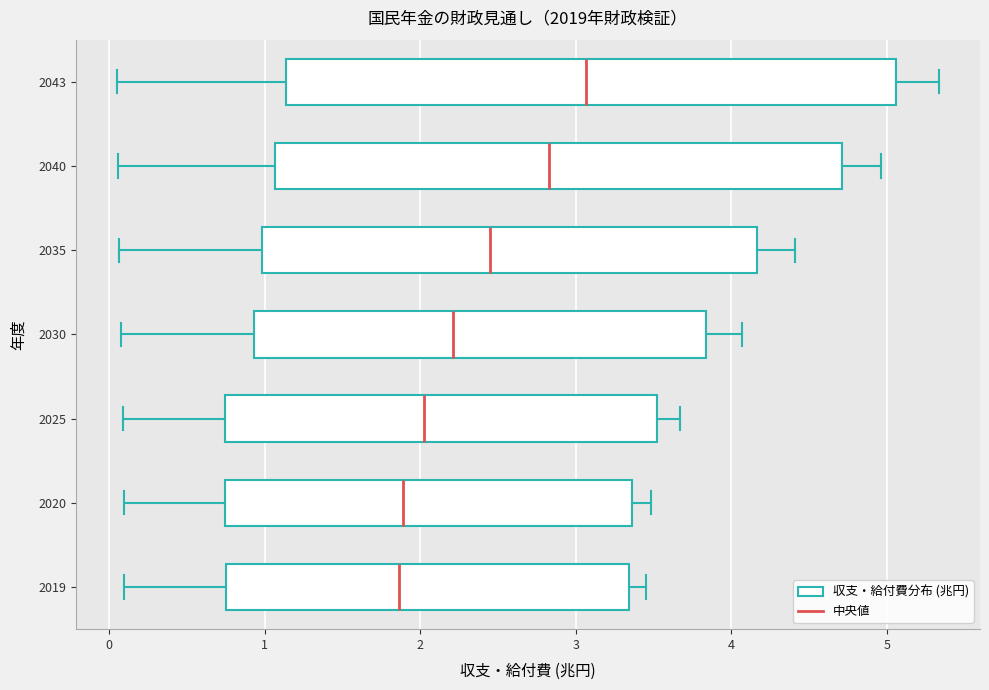

Reading bottom to top, read every box against the x-axis: the position of its median line, the range the box covers, and the ends of its whiskers. The values are not printed on the chart, so give them approximately, as read against the axis.

2019: median 1.9, box 0.7 to 3.3, whiskers 0.1 to 3.5
2020: median 1.9, box 0.7 to 3.4, whiskers 0.1 to 3.5
2025: median 2.0, box 0.7 to 3.5, whiskers 0.1 to 3.7
2030: median 2.2, box 0.9 to 3.8, whiskers 0.1 to 4.1
2035: median 2.5, box 1.0 to 4.2, whiskers 0.1 to 4.4
2040: median 2.8, box 1.1 to 4.7, whiskers 0.1 to 5.0
2043: median 3.1, box 1.1 to 5.1, whiskers 0.0 to 5.3